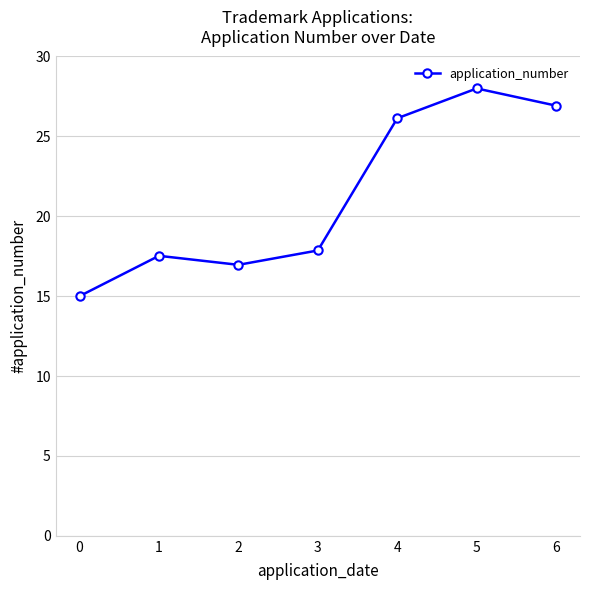

Rank the categories by value from highest to lowest.

5, 6, 4, 3, 1, 2, 0